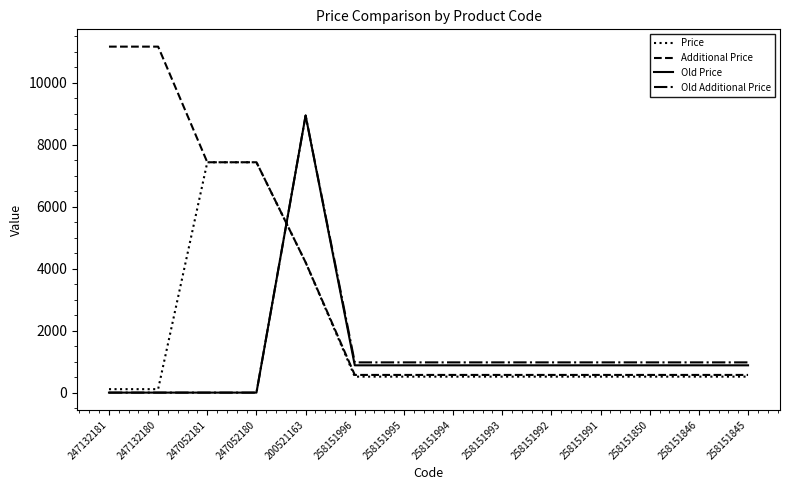

Is it true that Old Additional Price equals 238.6 at 258151993?

False